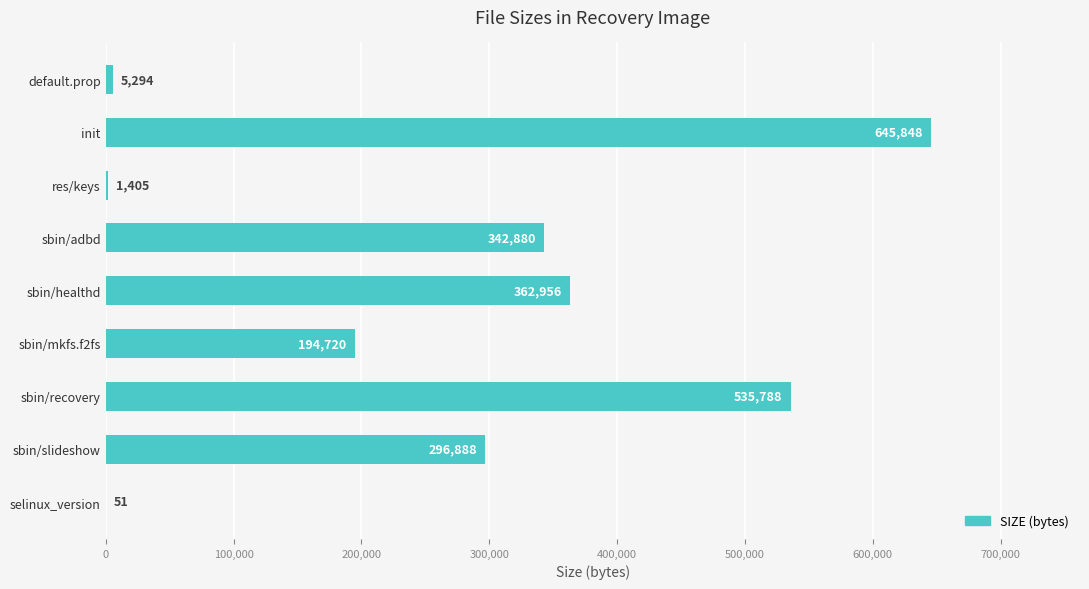

What is the ratio of the value at sbin/mkfs.f2fs to the value at selinux_version?

3818.0